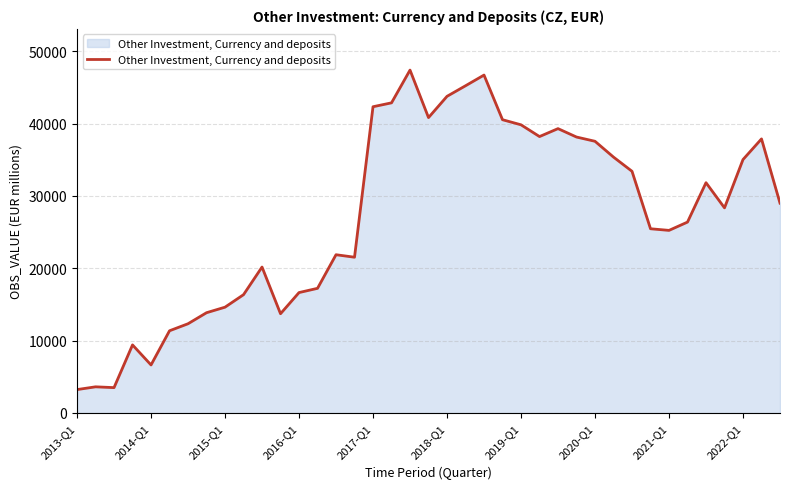

What is the greatest value displayed?

47403.1